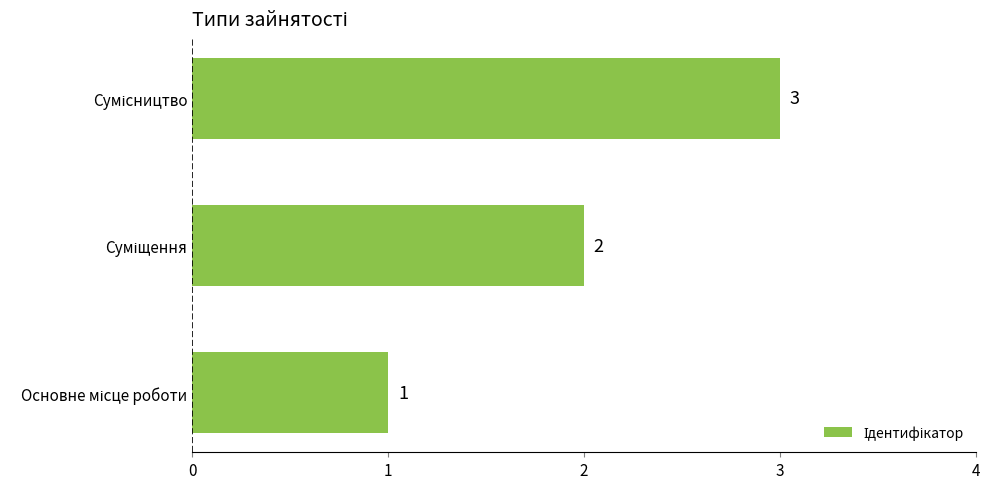

What is the maximum value shown in the chart?

3